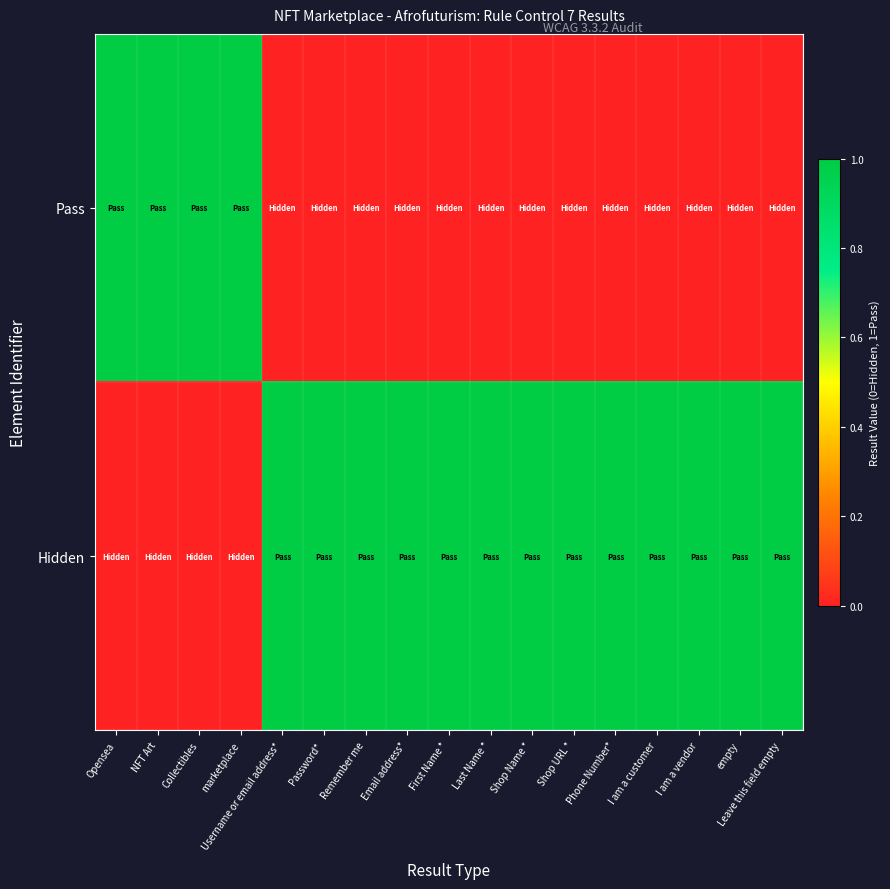

What is the spread (max minus min) of values at Password*?

1